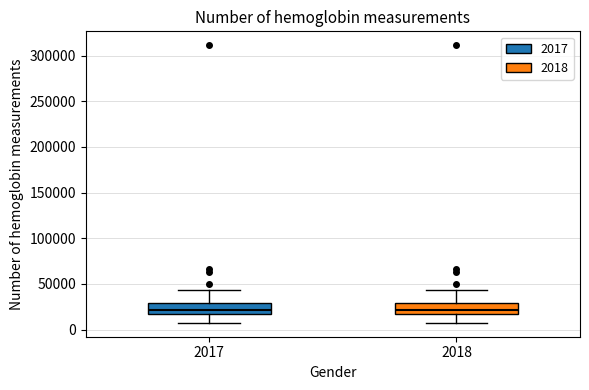

Reading left to right, read every box against the y-axis: the position of its median line, the range the box covers, and the ends of its whiskers. The values are not printed on the chart, so give them approximately, as read against the axis.

2017: median 20000, box 15000 to 30000, whiskers 5000 to 45000
2018: median 20000, box 15000 to 30000, whiskers 5000 to 45000